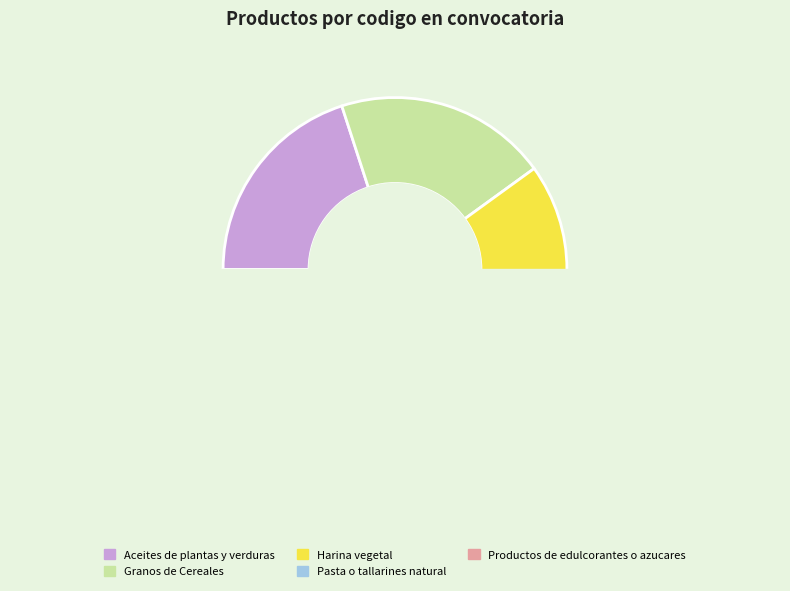

What is the ratio of the value at Productos de edulcorantes o azucares to the value at Pasta o tallarines natural?

1.0